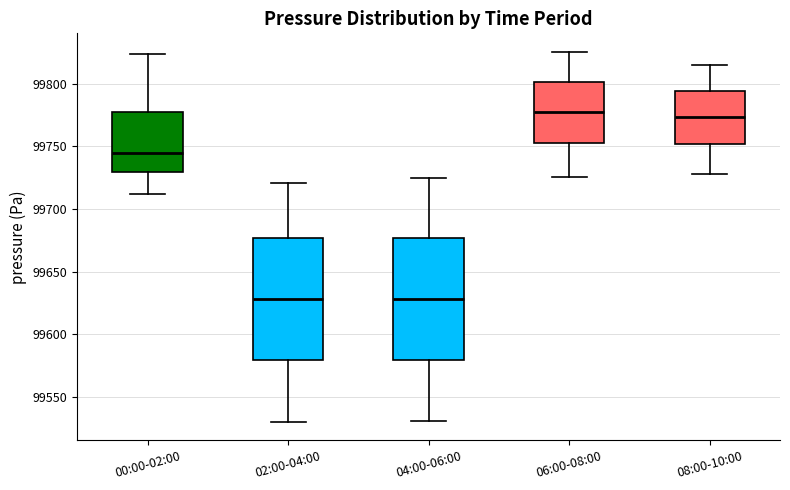

Reading left to right, read every box against the y-axis: the position of its median line, the range the box covers, and the ends of its whiskers. The values are not printed on the chart, so give them approximately, as read against the axis.

00:00-02:00: median 99745, box 99730 to 99780, whiskers 99710 to 99825
02:00-04:00: median 99630, box 99580 to 99675, whiskers 99530 to 99720
04:00-06:00: median 99630, box 99580 to 99675, whiskers 99530 to 99725
06:00-08:00: median 99780, box 99755 to 99800, whiskers 99725 to 99825
08:00-10:00: median 99775, box 99750 to 99795, whiskers 99730 to 99815